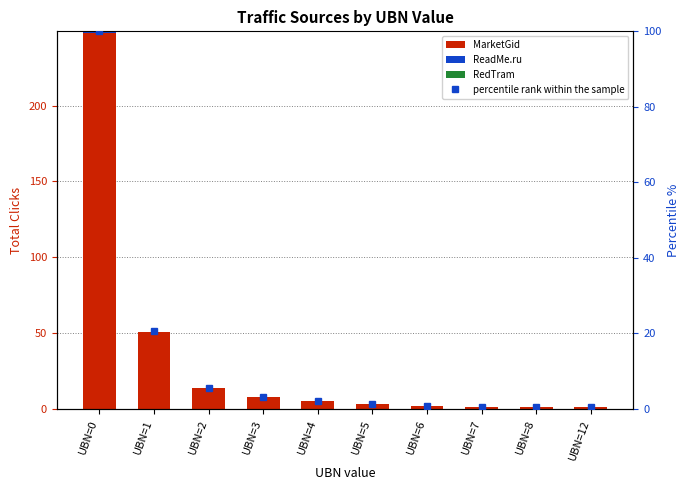

How many bars are there in total?

40